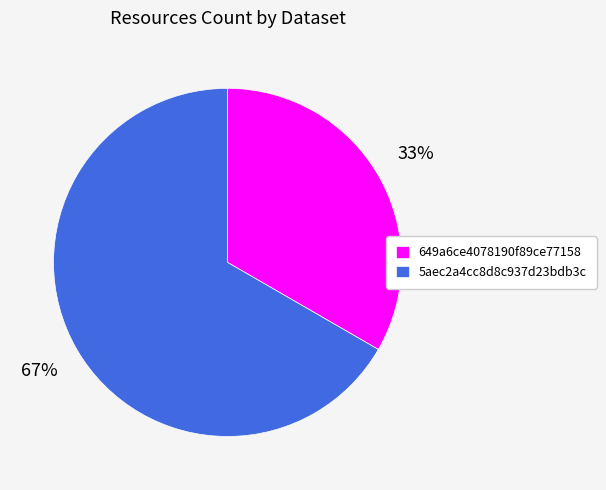

To the nearest percent, what percentage of the pie is 649a6ce4078190f89ce77158?

33%